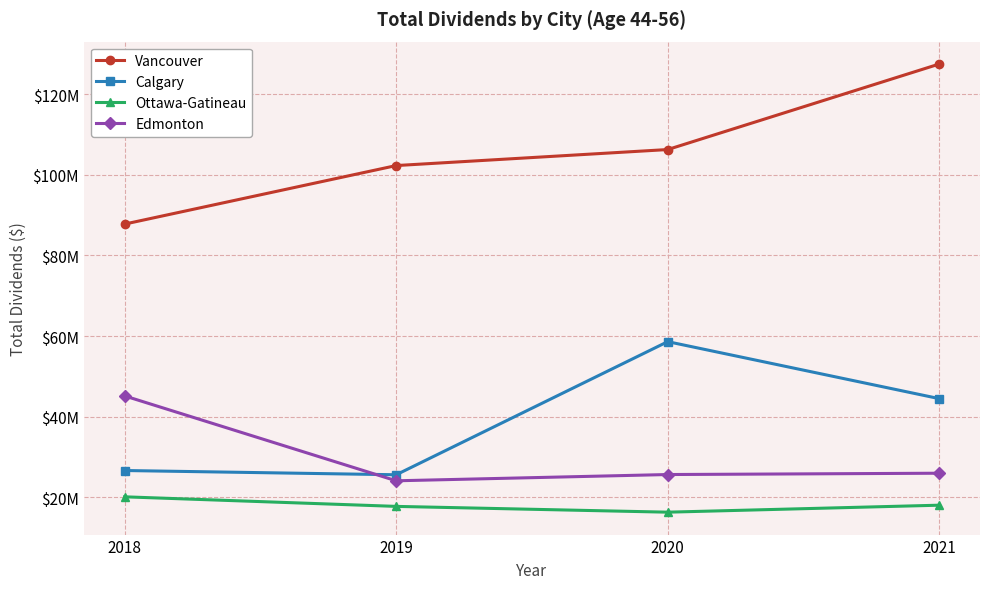

The value of Ottawa-Gatineau at 2019 is 31686203. True or false?

False